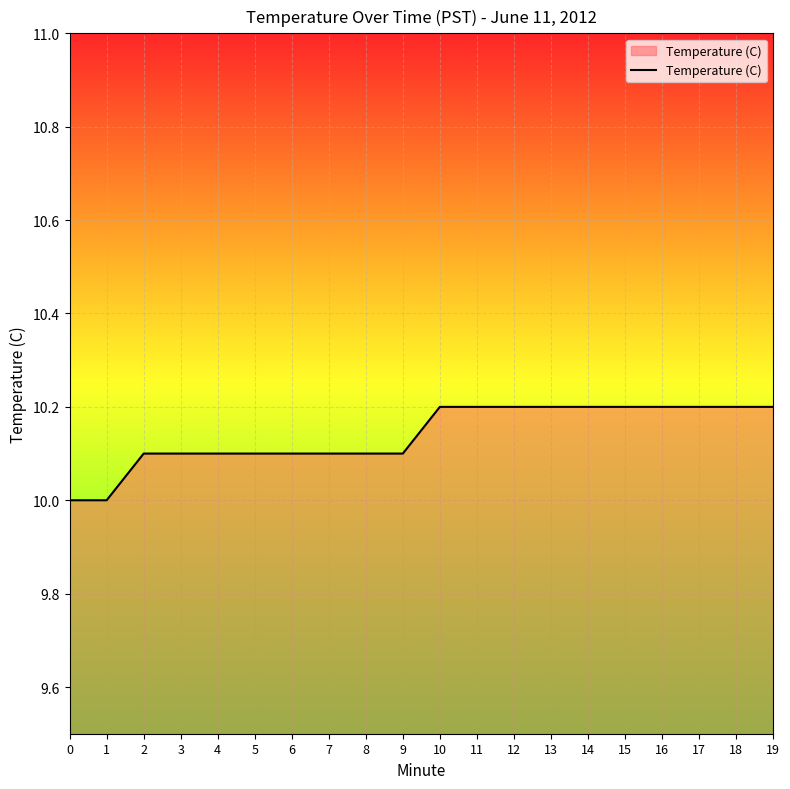

What is the smallest value displayed?

10.0